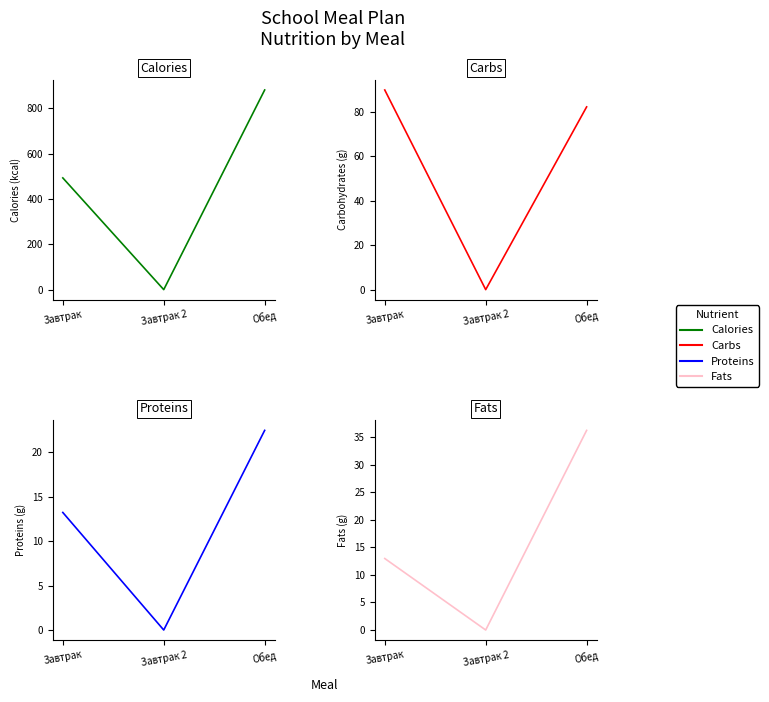

Between Завтрак 2 and Обед, which series saw the biggest shift?

Calories